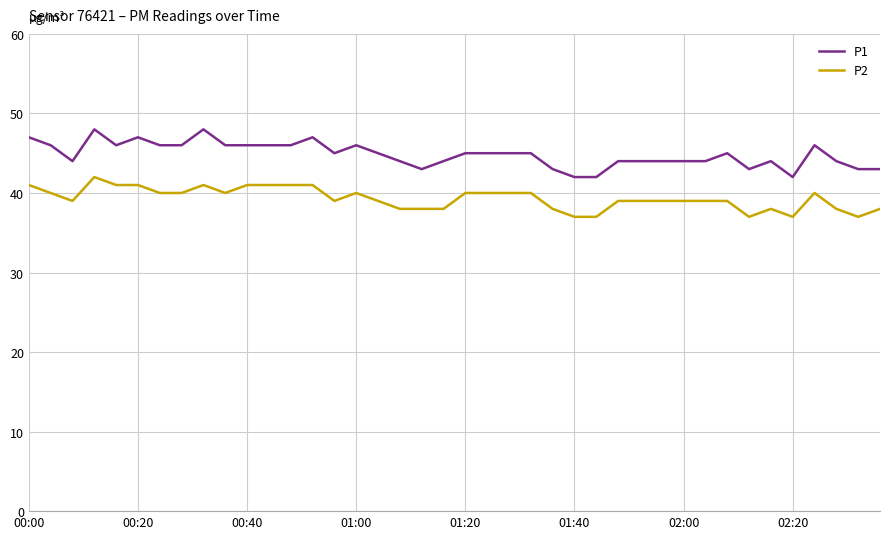

How many lines are shown in the chart?

2